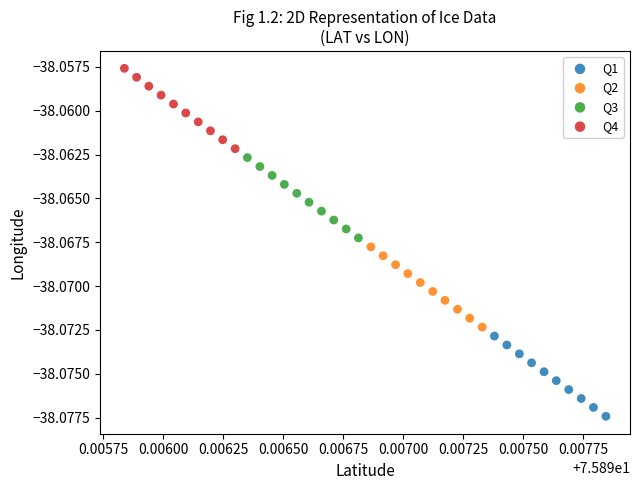

Which series reaches the maximum Y coordinate?

Q4